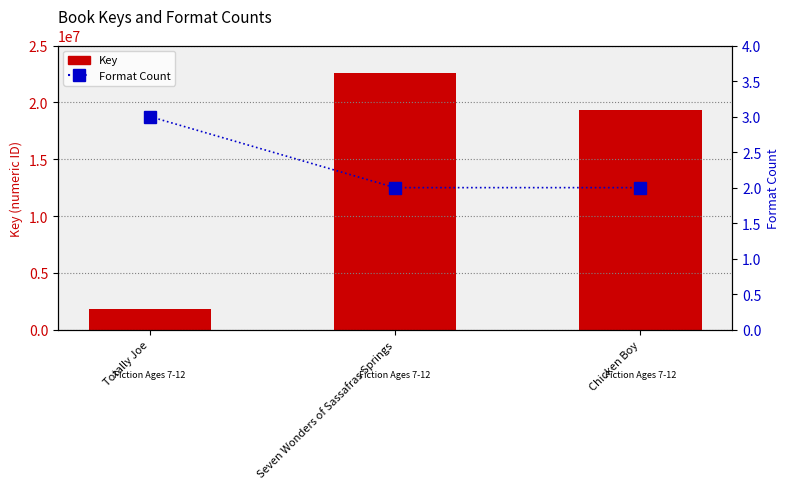

The Format Count series shows 2 at Chicken Boy. True or false?

True